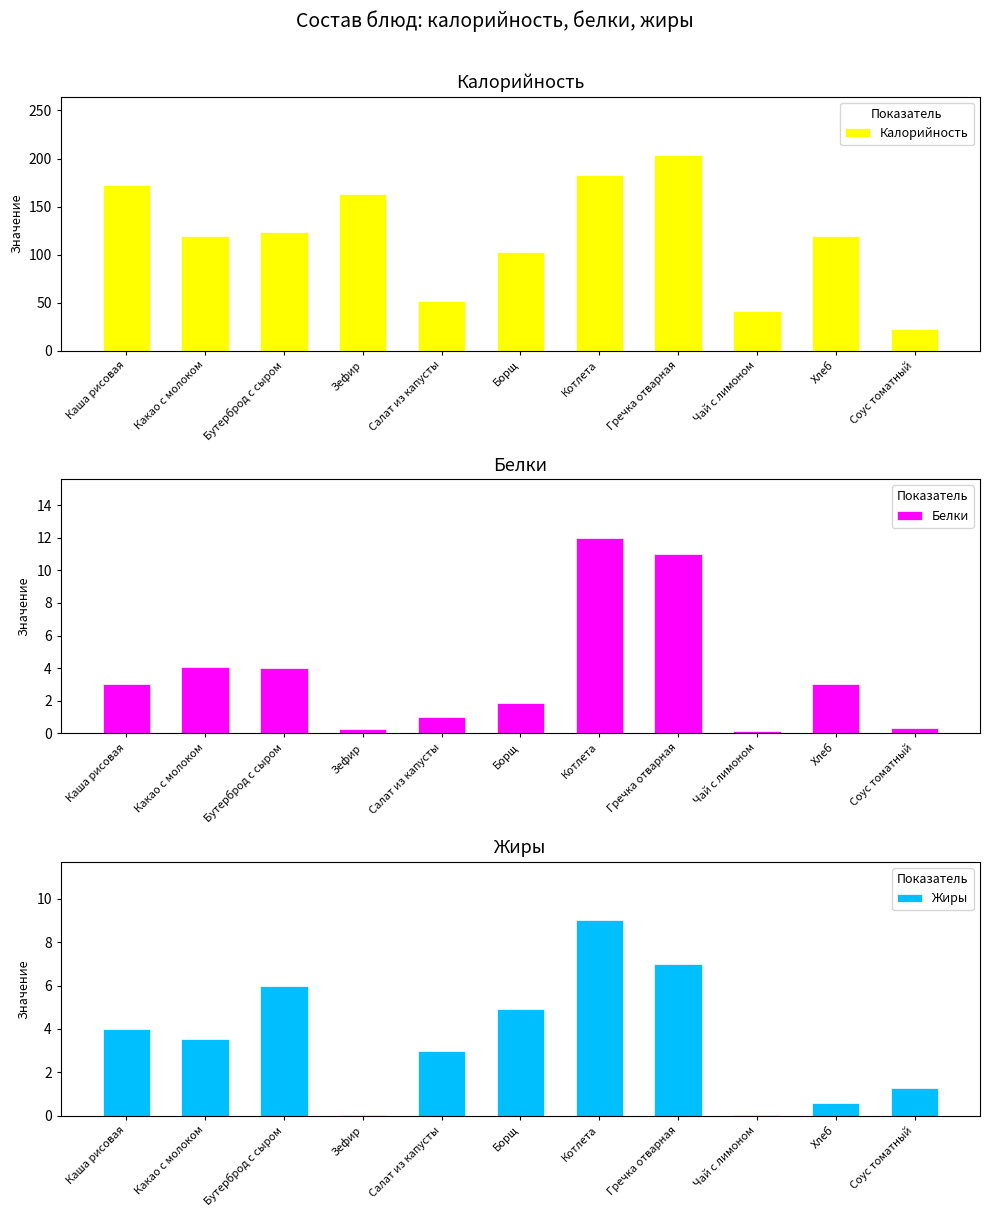

What is the total value across all series at Бутерброд с сыром?

133.0